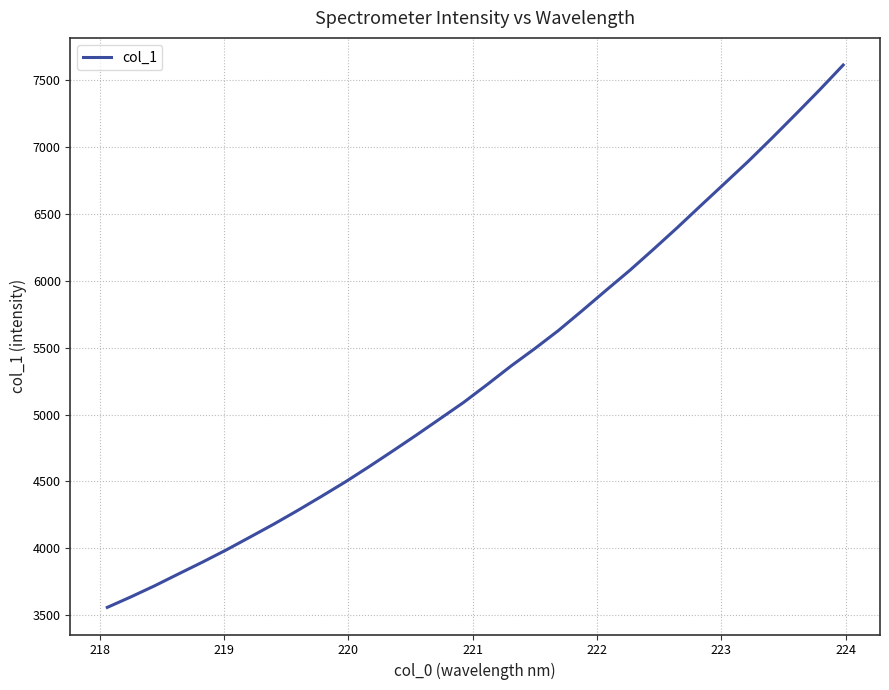

Count the number of categories in the chart.

32